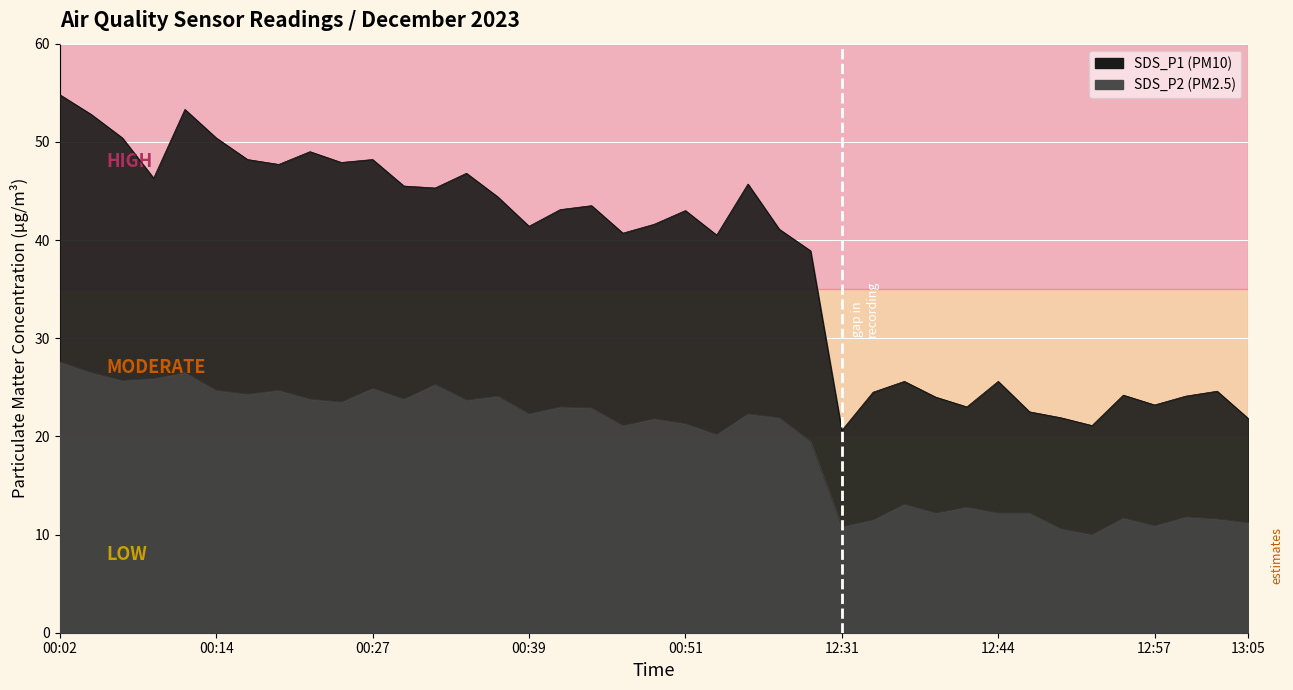

Which series has the largest total across all categories?

SDS_P1